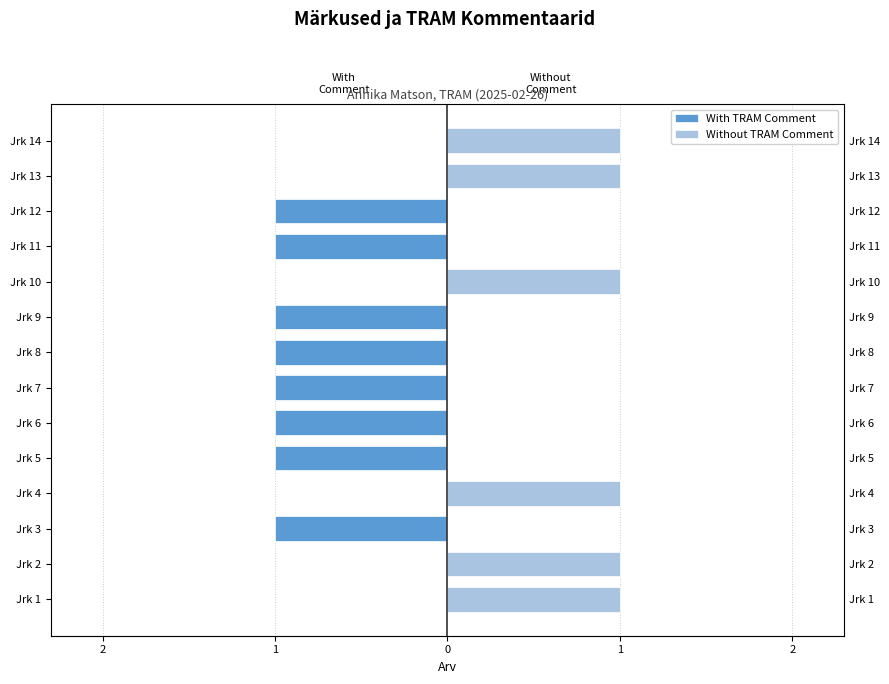

What is the sum of all With TRAM Comment values?

-8